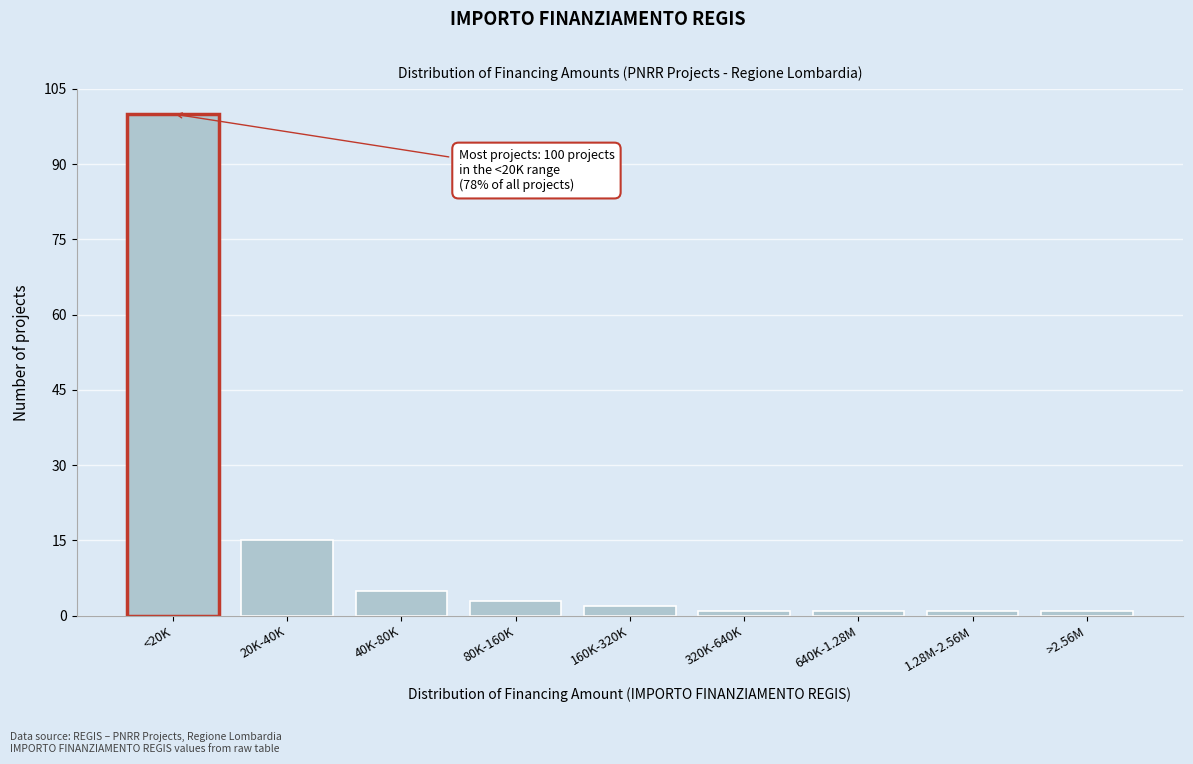

Reading left to right, extract all data points from this chart.

100	15	5	3	2	1	1	1	1